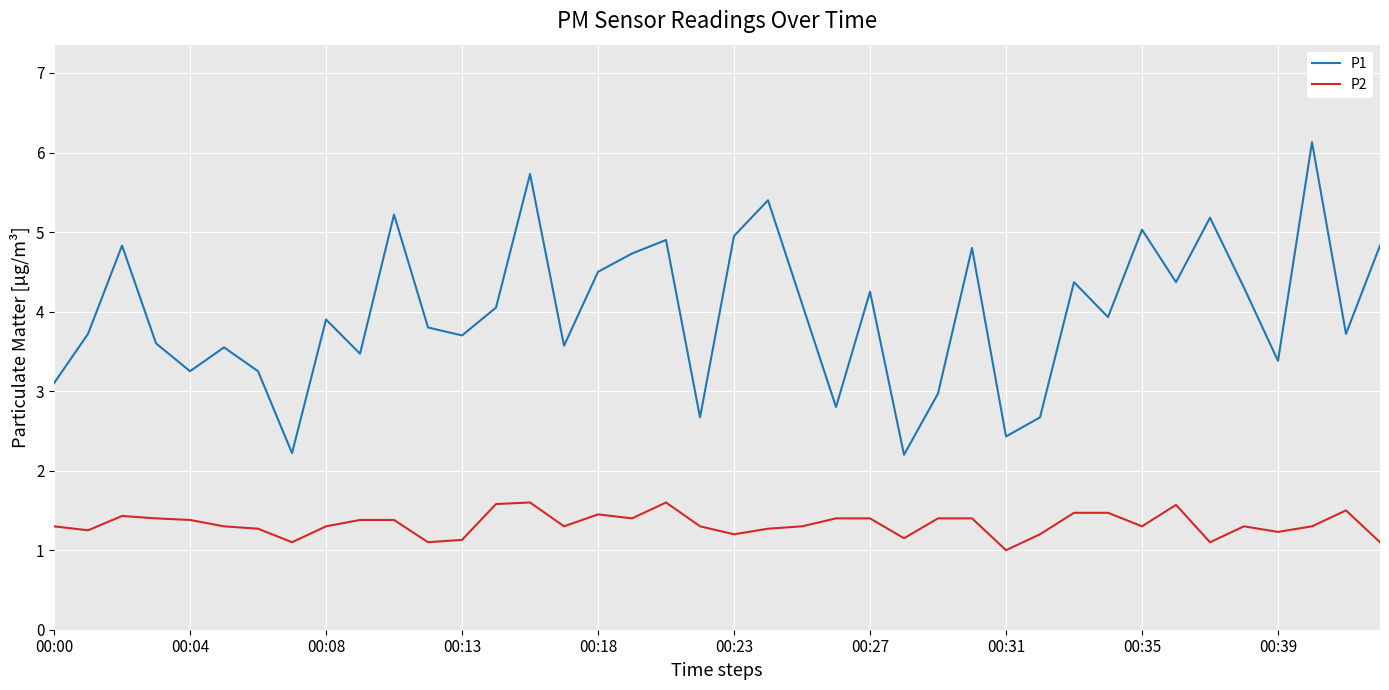

What is the minimum value shown in the chart?

1.0